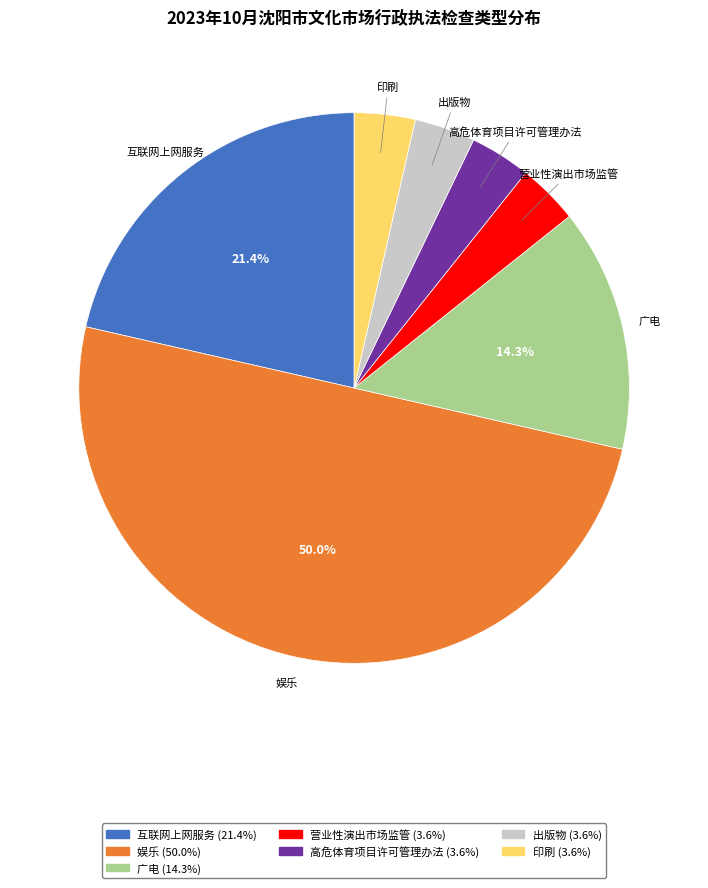

Which category has the biggest portion of the pie?

娱乐